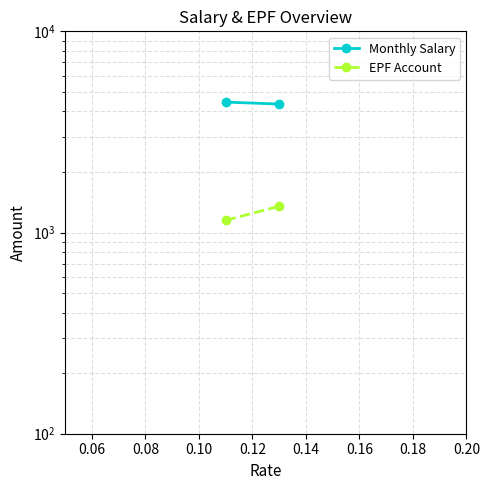

What is the difference between the maximum and minimum values in the EPF Account series?

200